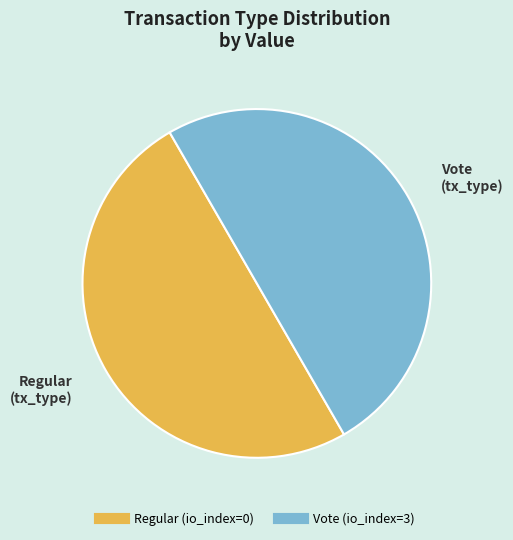

Count the number of slices in the pie.

2